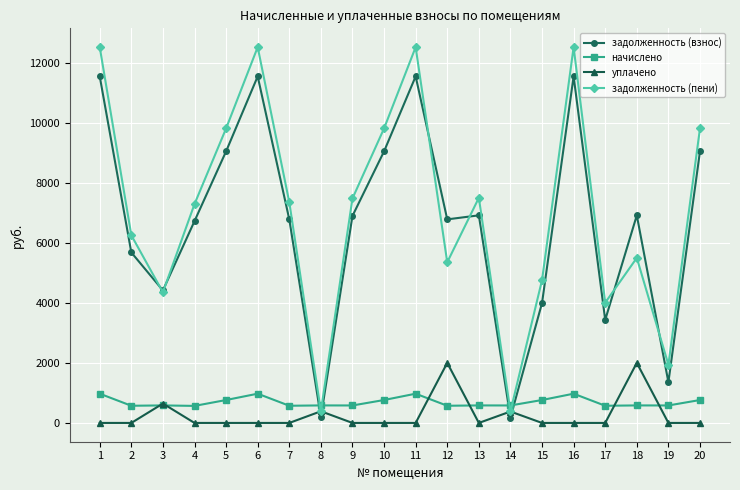

What is the spread (max minus min) of values at 7?

7349.5